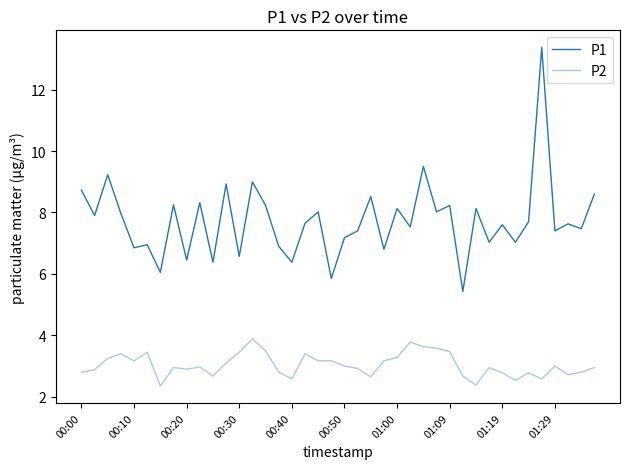

True or false: P2 and P1 cross at least once.

False